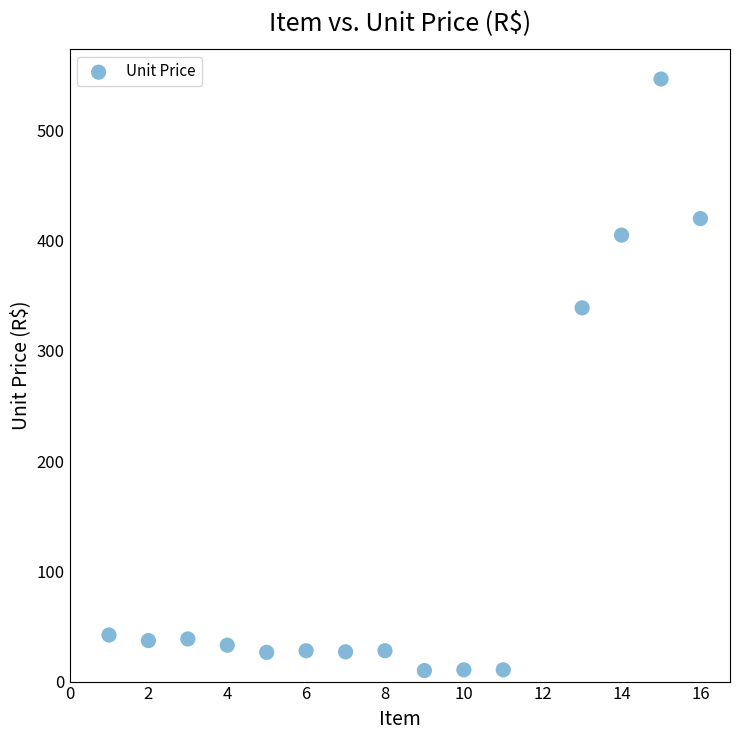

What is the range of X values (max minus min)?

15.0